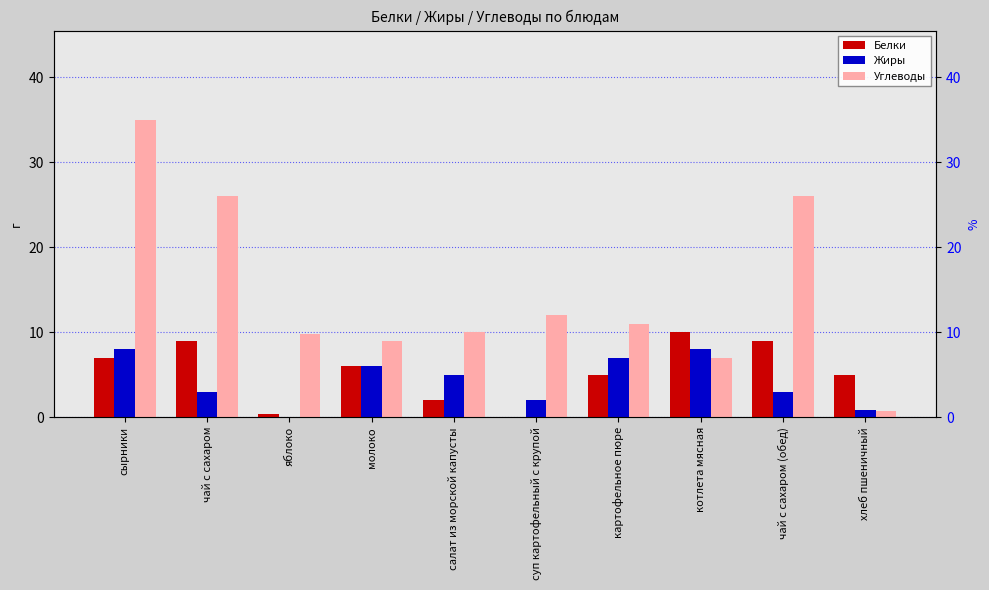

Where does the Белки series first go above 6?

сырники